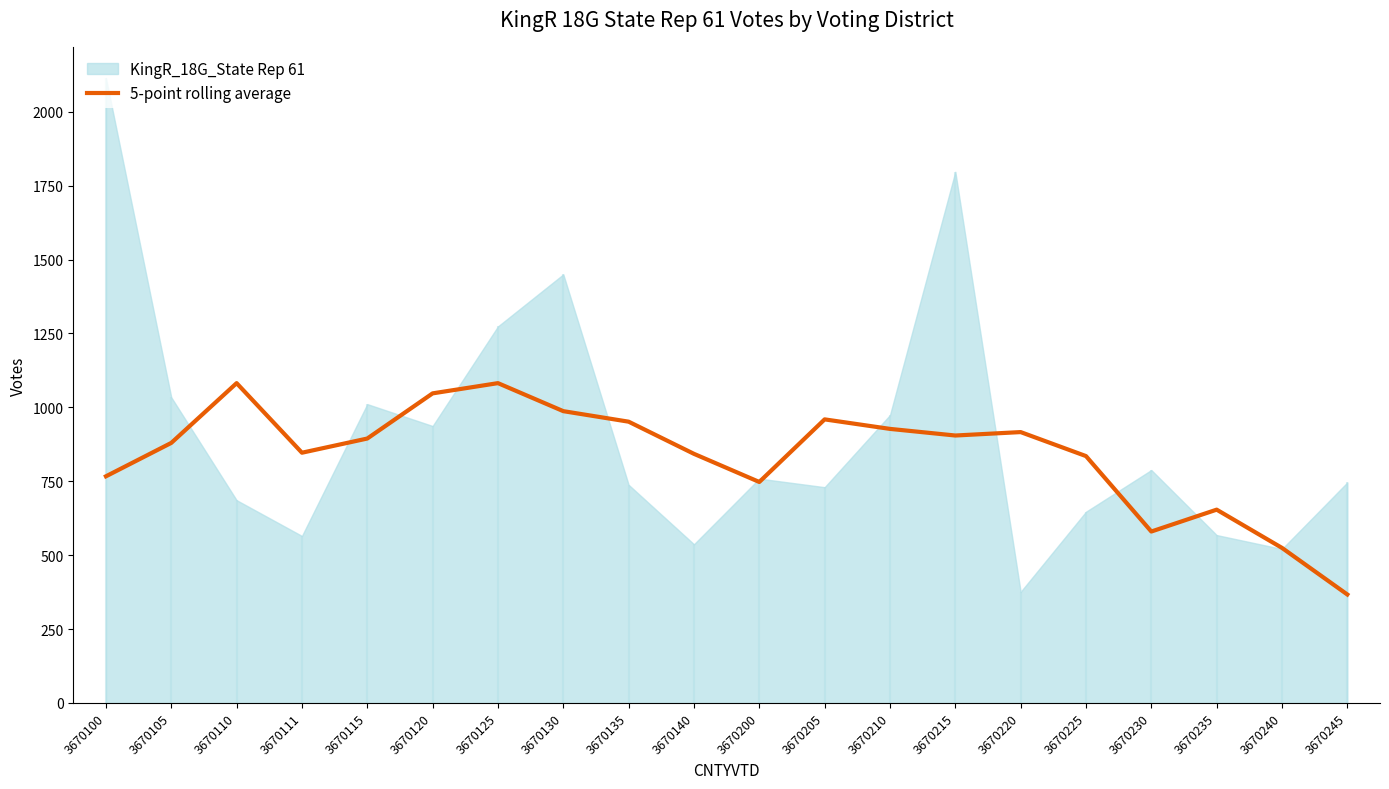

What is the sum of all values?

16797.0